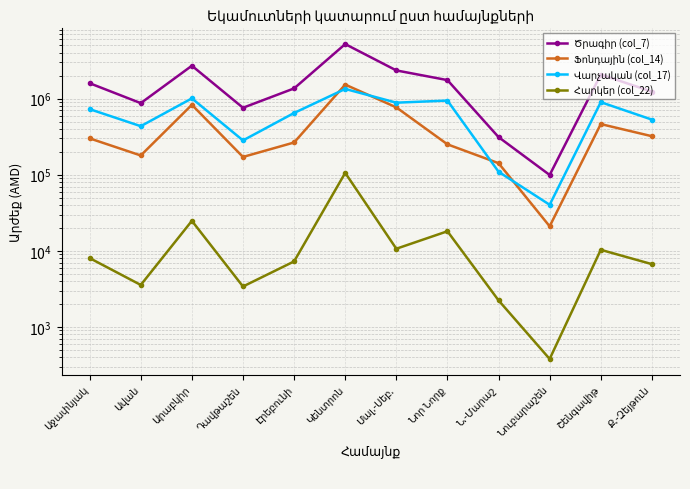

Reading left to right, extract all data points from this chart.

Ծրագիր (col_7): 1593053.8	871965.0	2703115.7	758230.8	1361398.0	5203973.1	2345329.2	1749918.7	312174.2	99298.9	2072942.6	1234496.5
Ֆոնդային (col_14): 300346.8	179097.0	828966.9	171260.1	265203.5	1527732.6	767286.0	250771.7	141809.7	21019.8	462987.9	320640.5
Վարչական (col_17): 727093.3	434372.8	1007061.9	282300.1	647656.1	1339995.1	884382.9	942545.6	109530.0	40289.1	897687.7	529708.0
Հարկեր (col_22): 8035.4	3567.3	24798.4	3404.3	7270.1	105821.2	10664.2	18096.4	2237.5	380.3	10325.5	6693.5